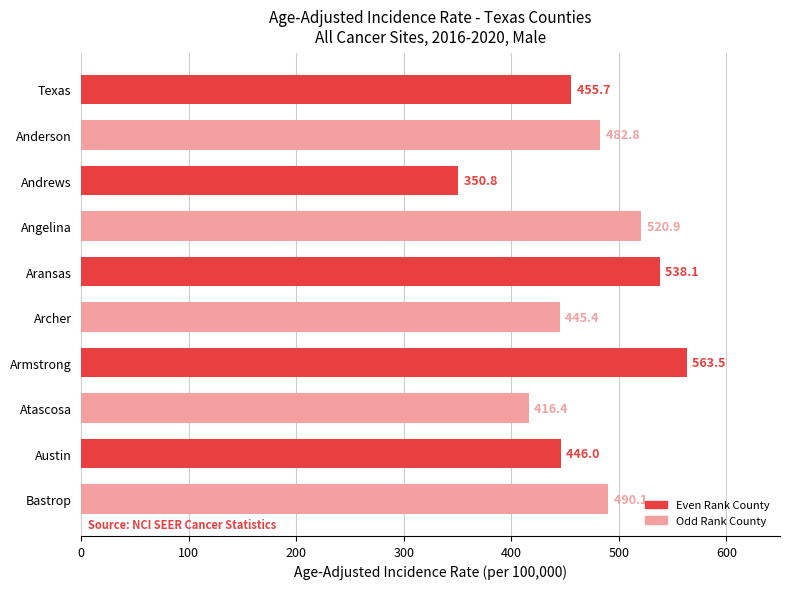

What is the label of the 5th bar from the top?

Aransas